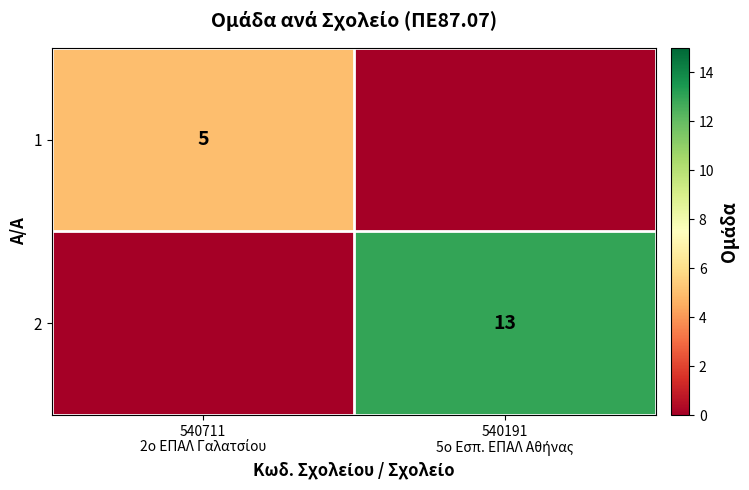

Which category has the highest value in the 1 series?

540711 2ο ΕΠΑΛ Γαλατσίου